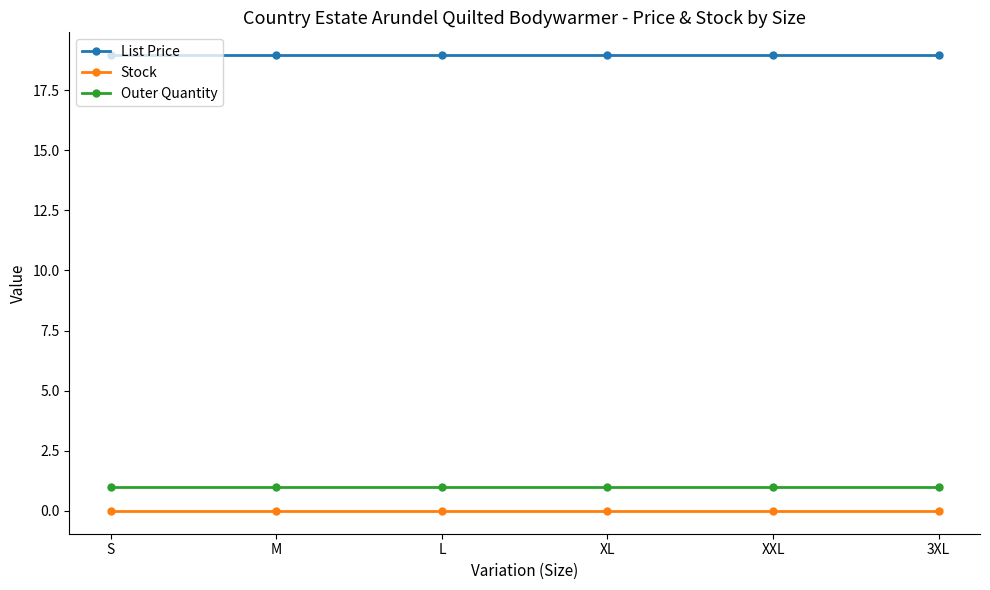

How many lines are shown in the chart?

3